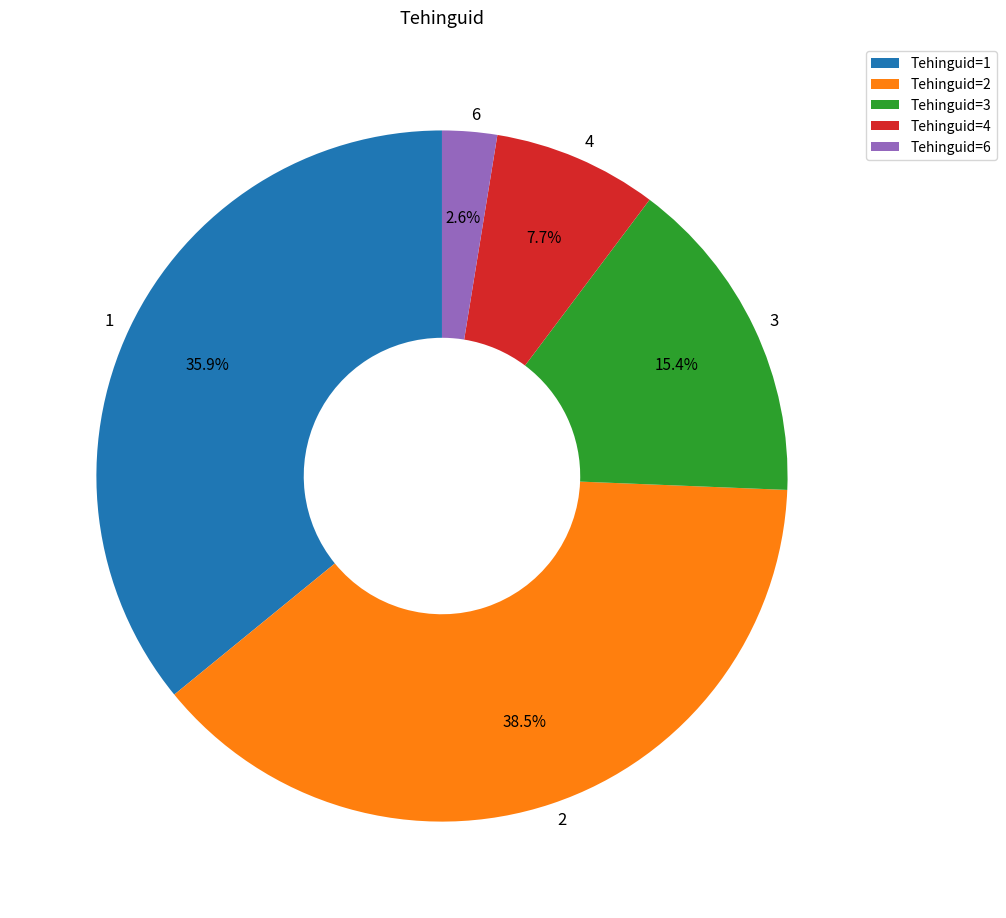

What is the ratio of the value at 2 to the value at 3?

2.5